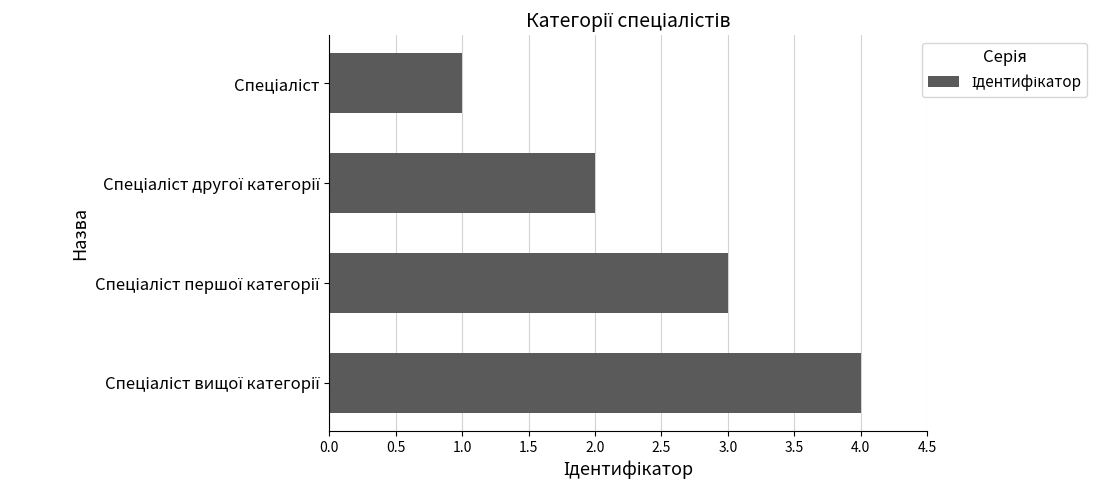

Count the number of data series in this chart.

1